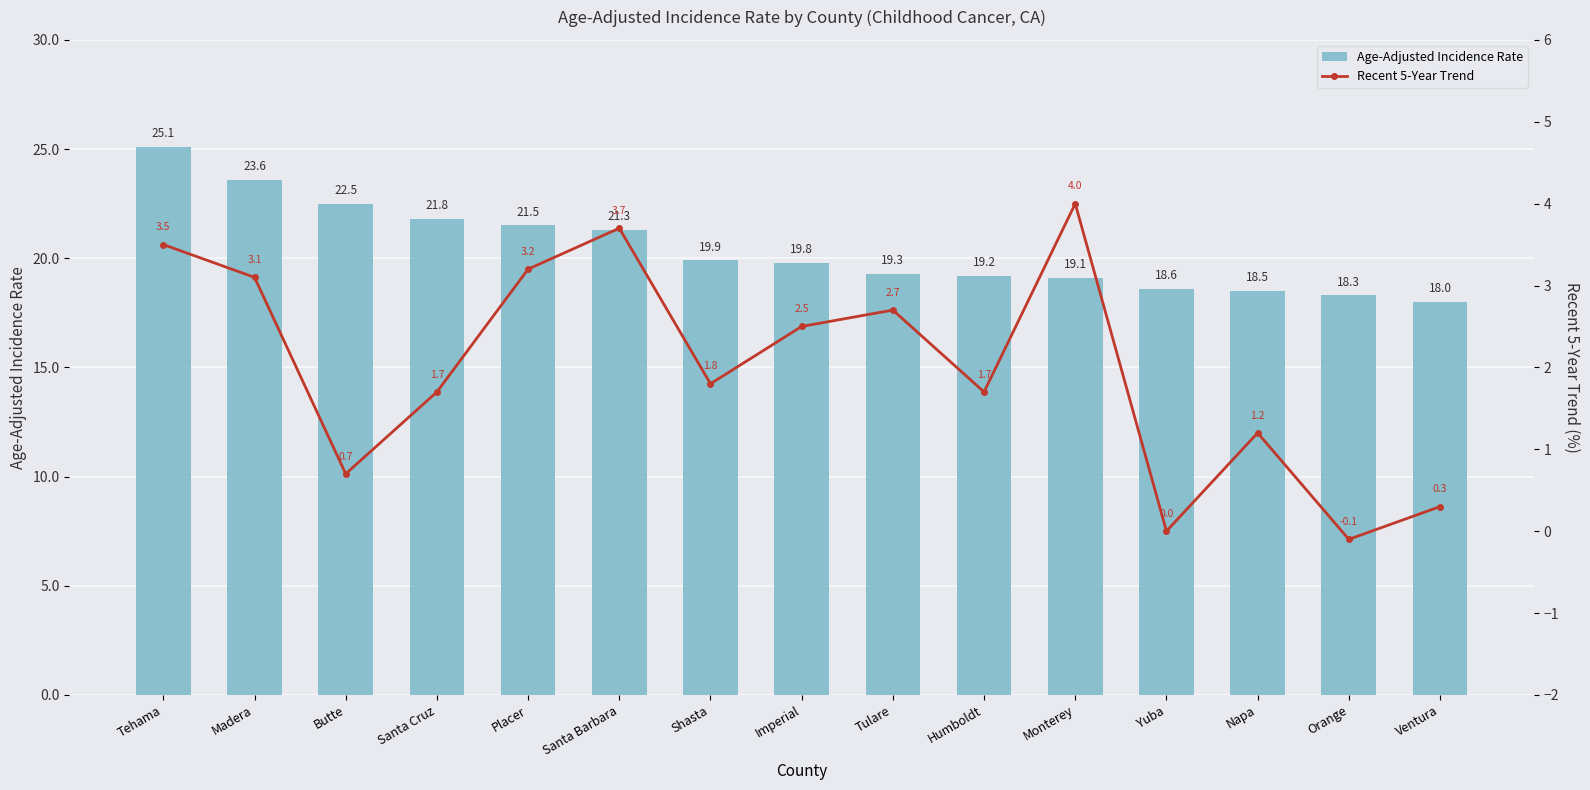

At how many categories does at least one series exceed 12?

15